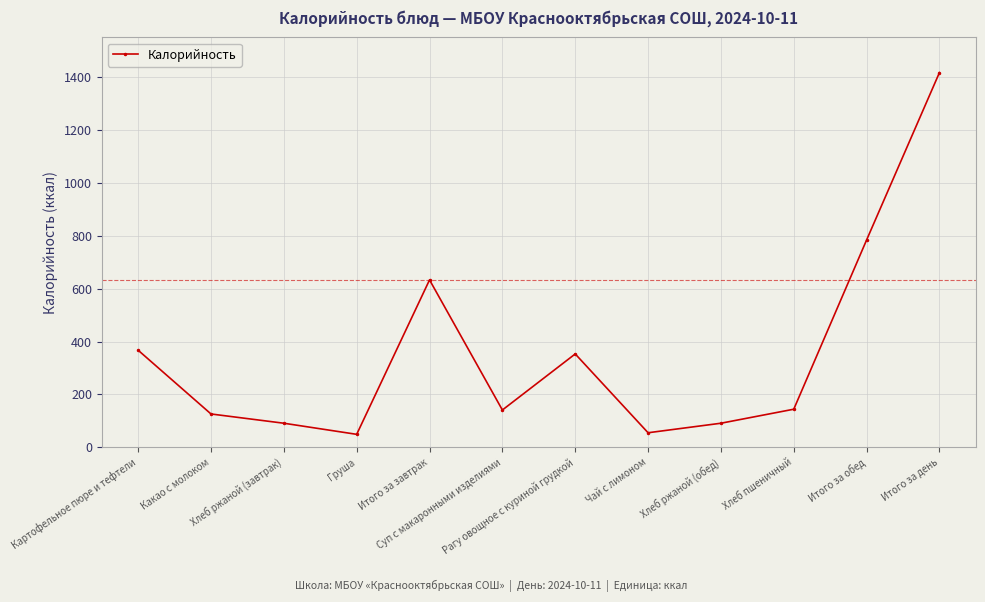

What is the difference between the maximum and minimum values?

1368